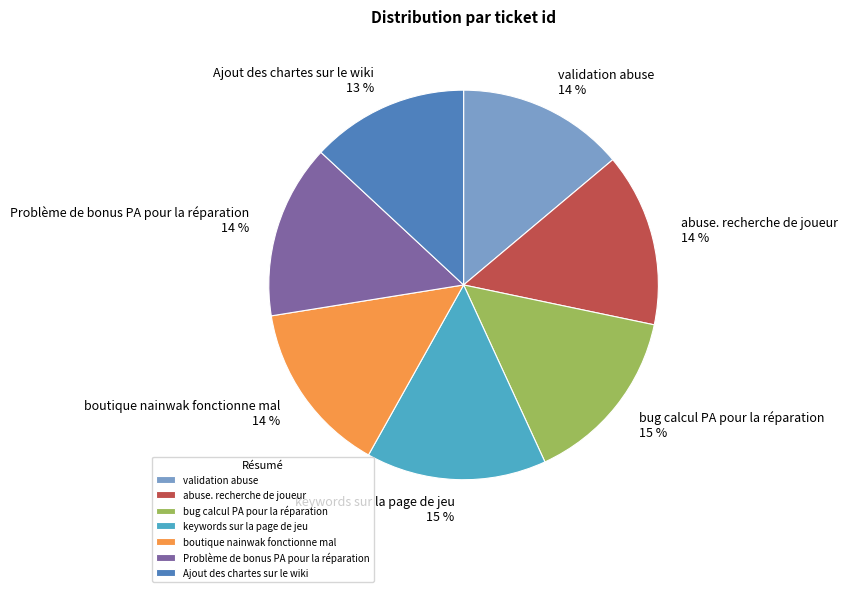

What is the smallest slice in the pie chart?

Ajout des chartes sur le wiki